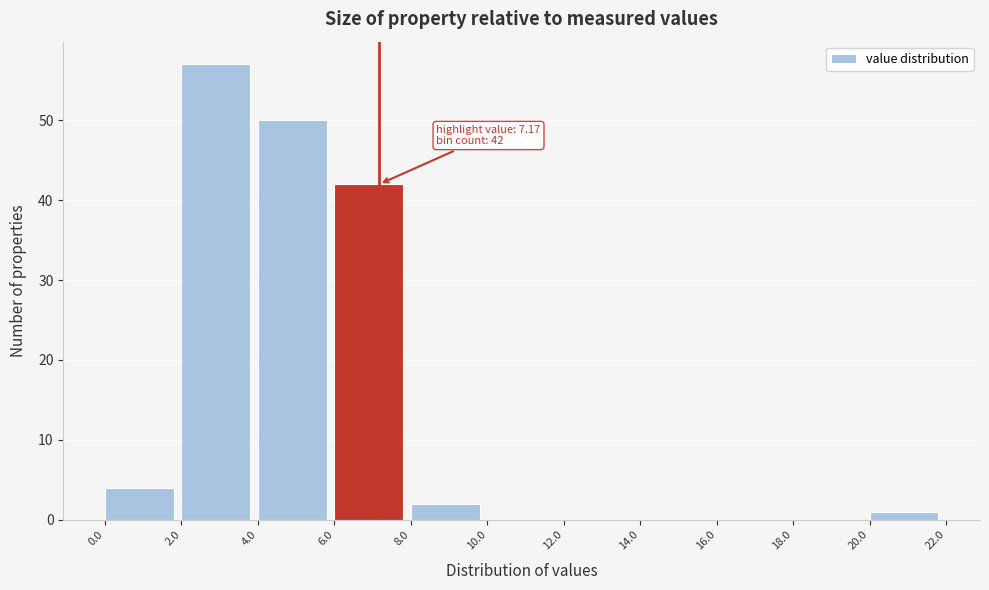

Which range on the x-axis has the tallest bar?

2.0 to 4.0